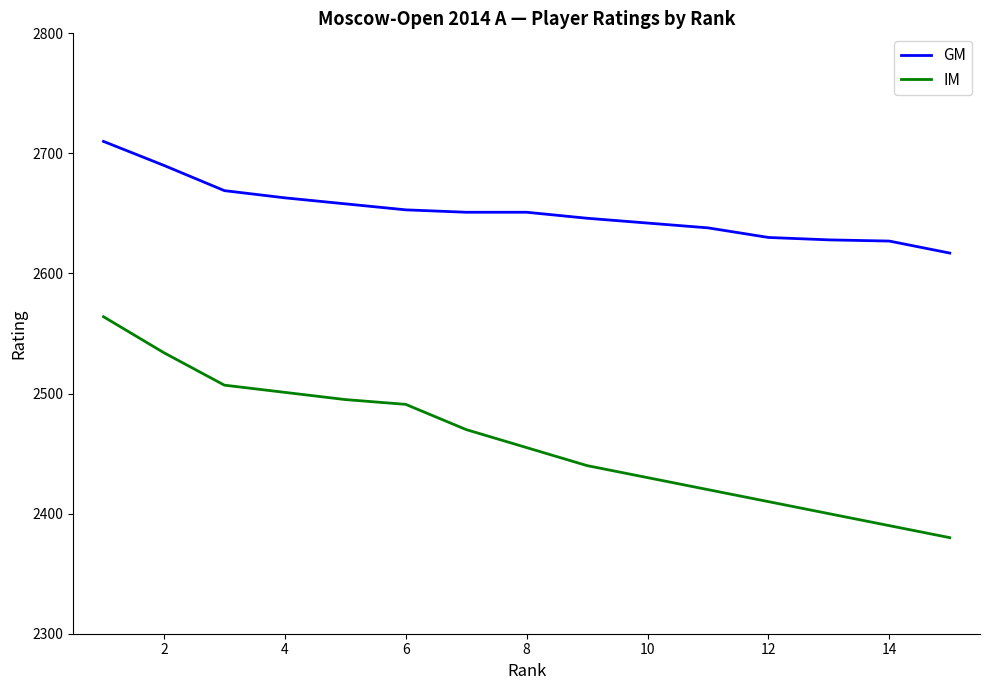

True or false: IM and GM cross at least once.

False